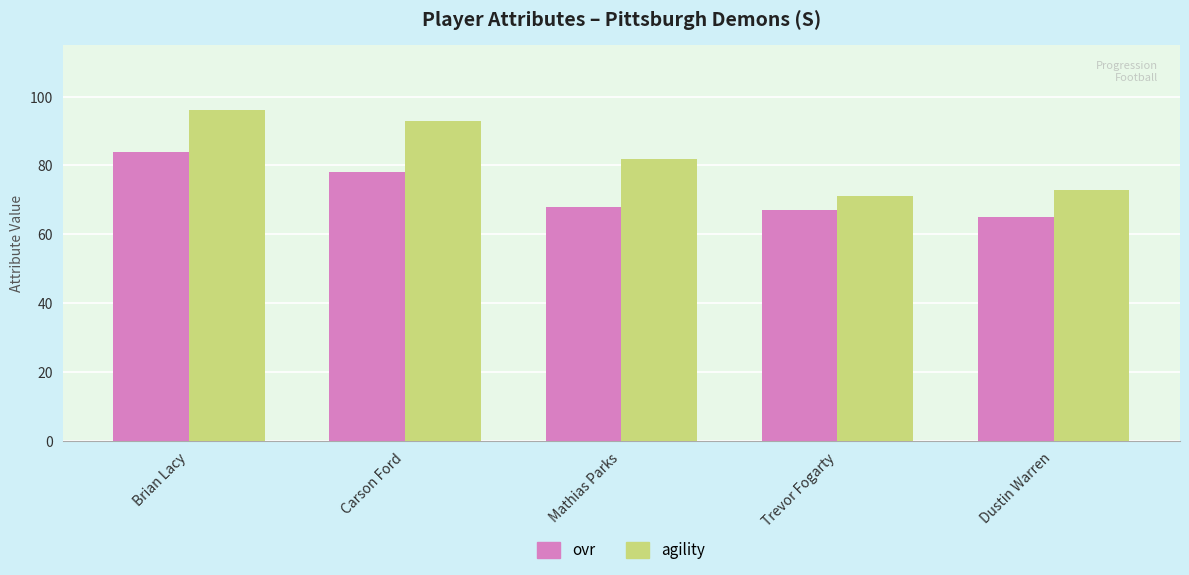

What is the average value of the agility series?

83